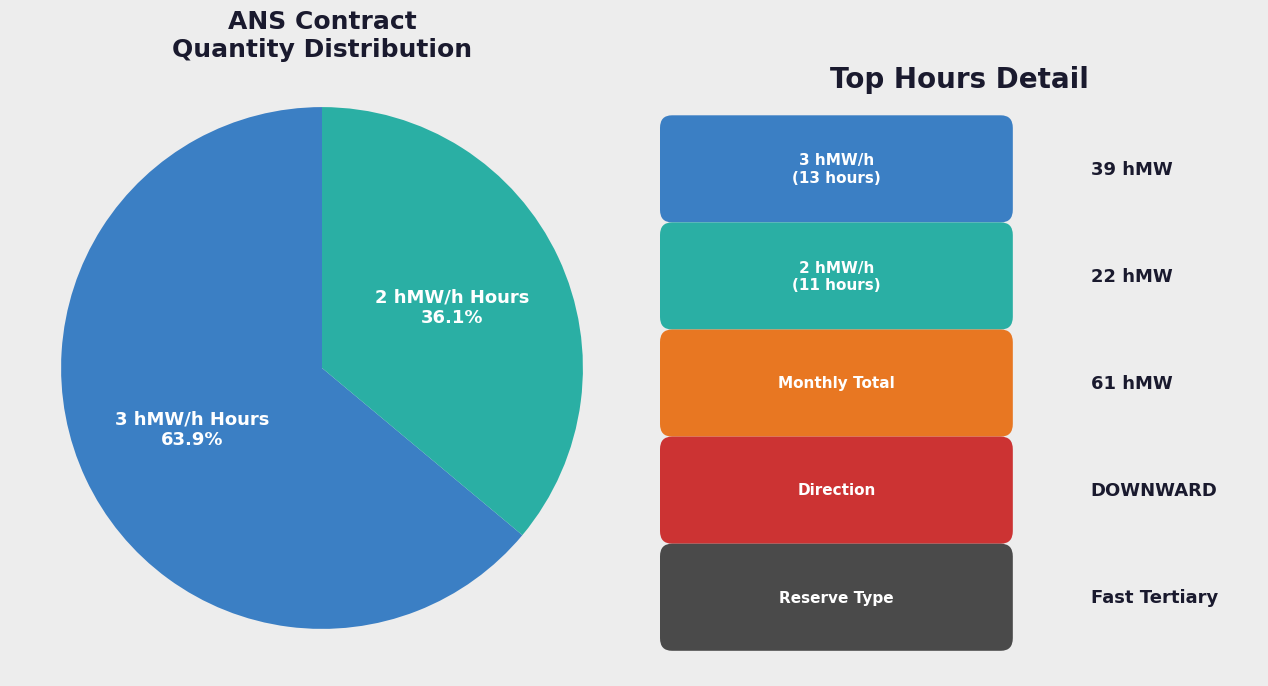

Is there any slice that represents more than half of the pie?

Yes